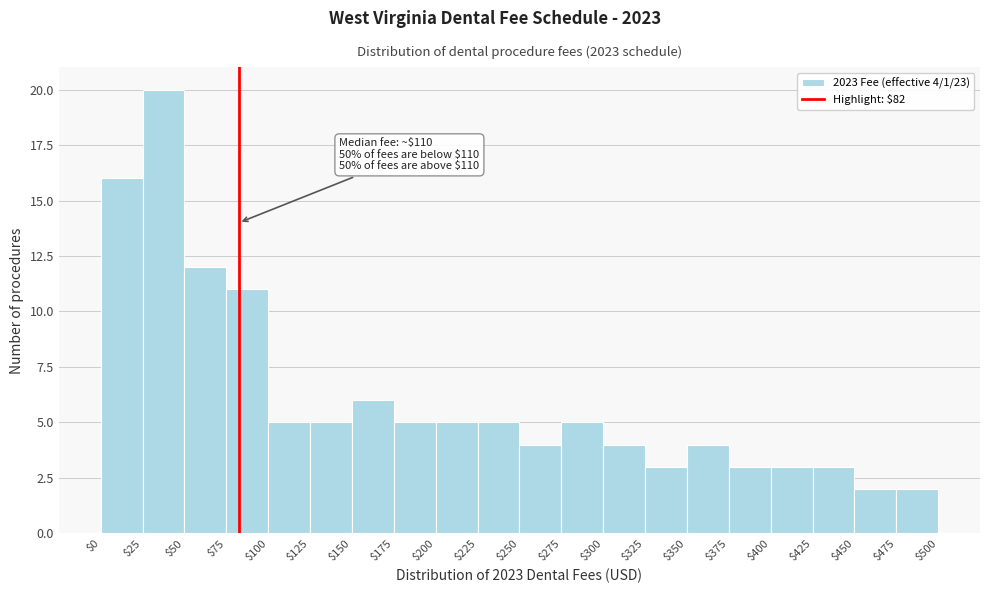

Over which range of the x-axis is the bar tallest?

$25 to $50